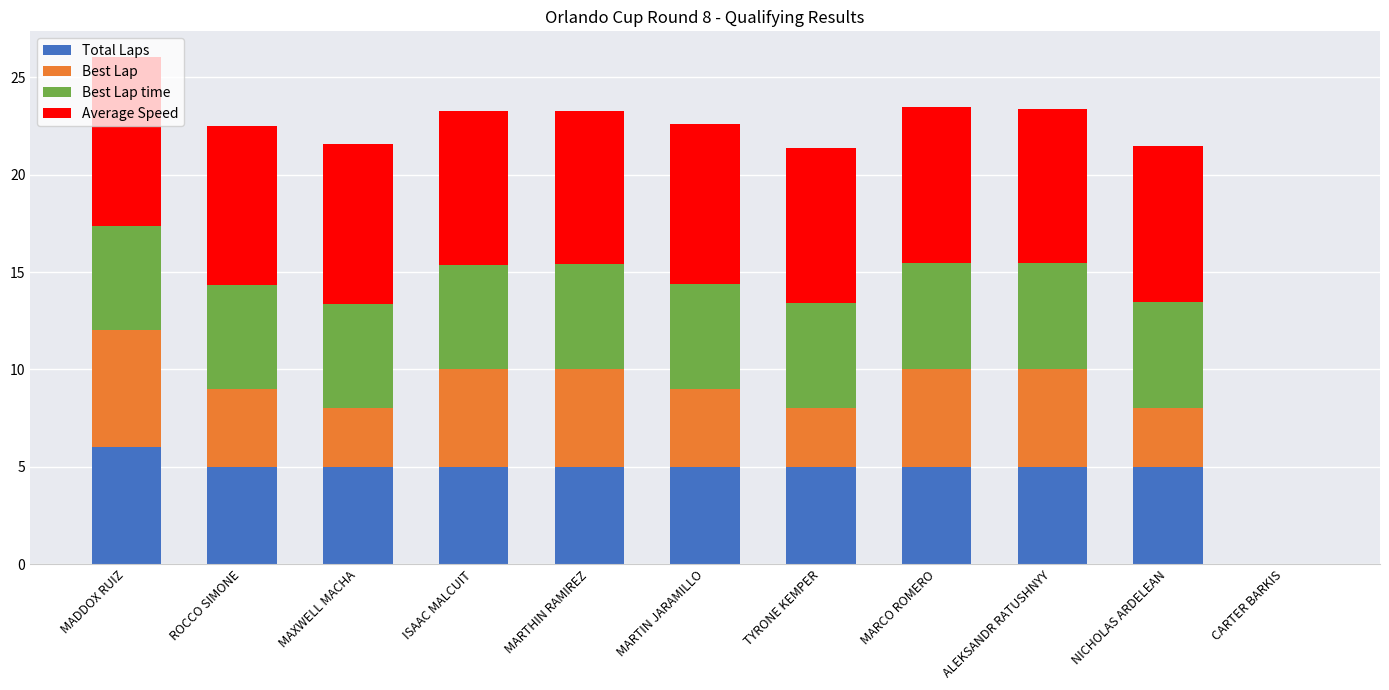

The value of Total Laps at CARTER BARKIS is -3.8. True or false?

False